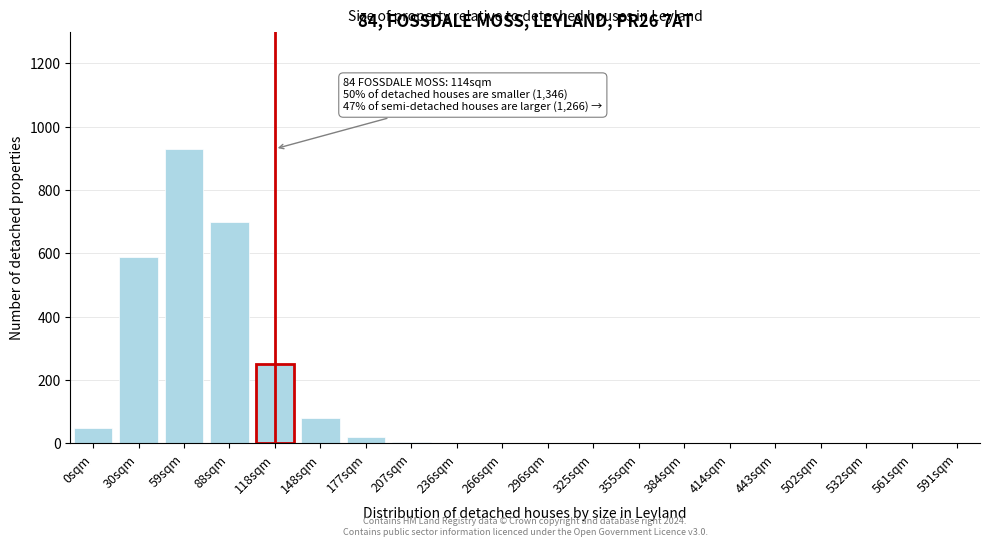

What is the sum of the values at 148sqm and 296sqm?

80